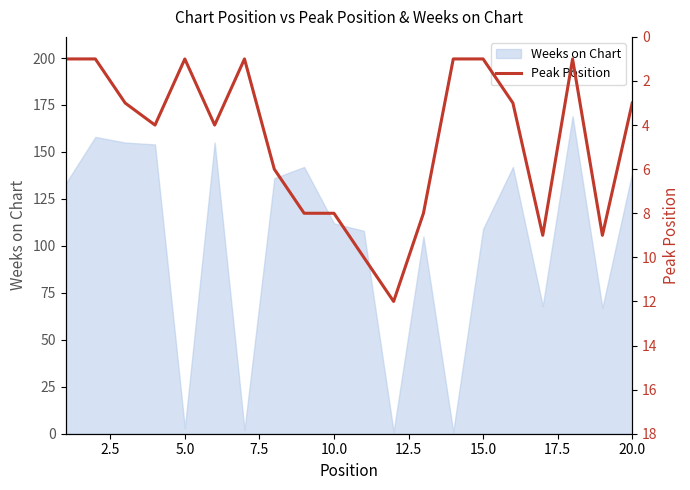

Is it true that the value at 7.5 is 4?

True